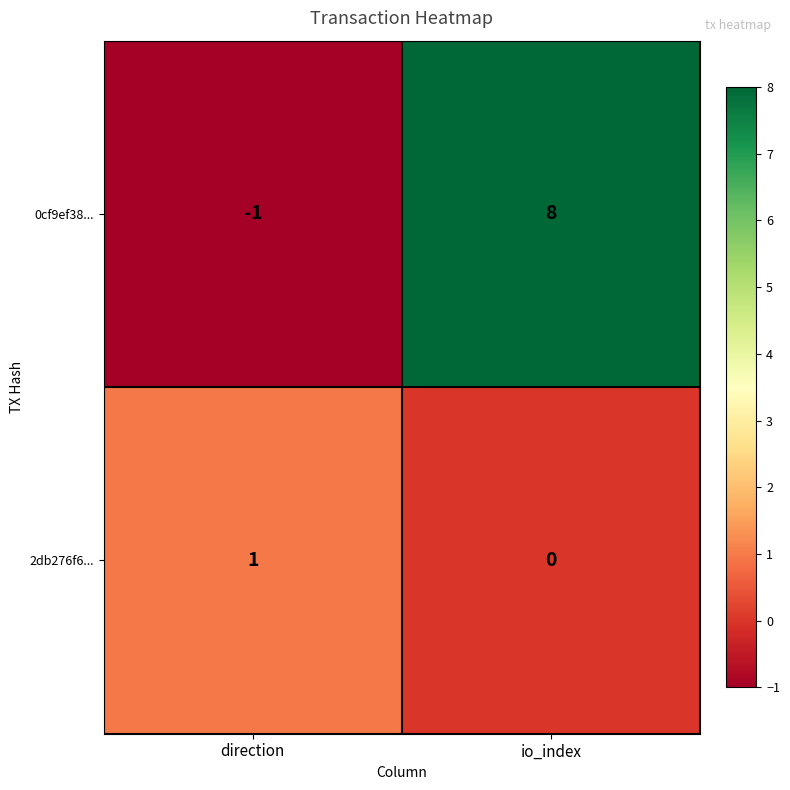

Rank the series by their maximum value, from lowest to highest.

2db276f6..., 0cf9ef38...